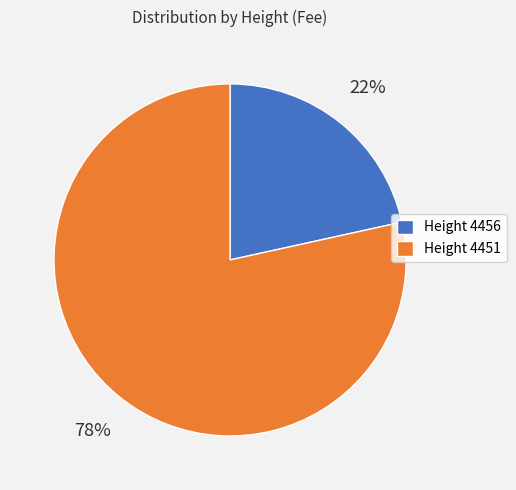

Which has a higher value, Height 4451 or Height 4456?

Height 4451